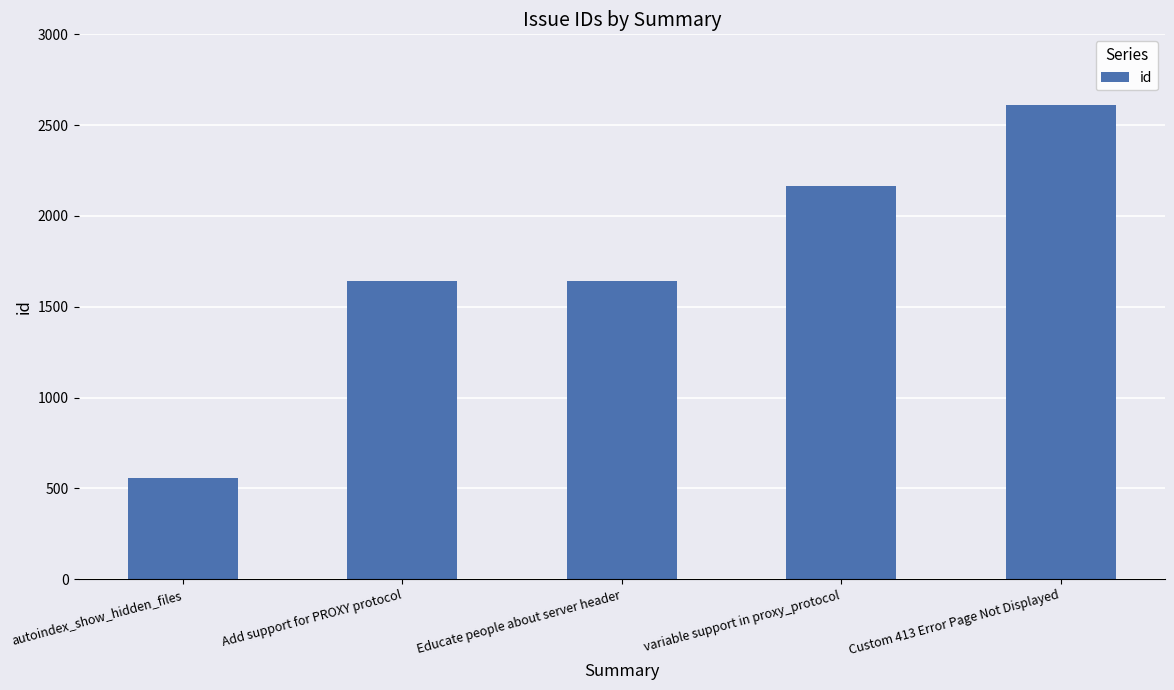

What is the smallest value displayed?

557